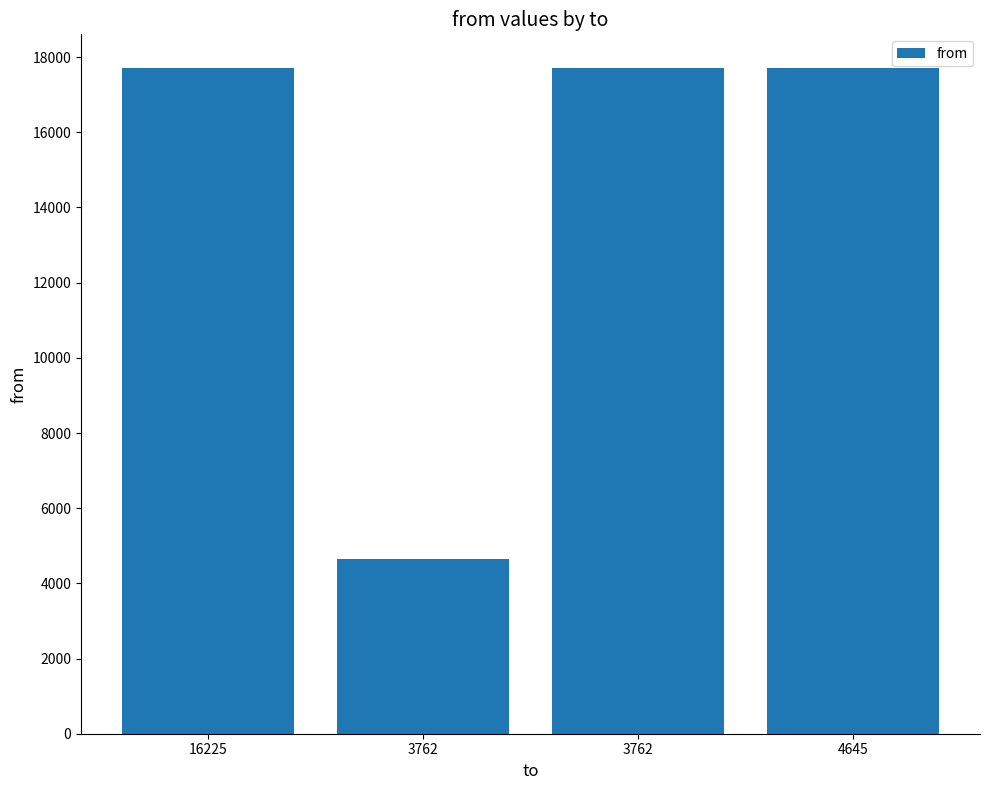

How many bars are there in total?

4